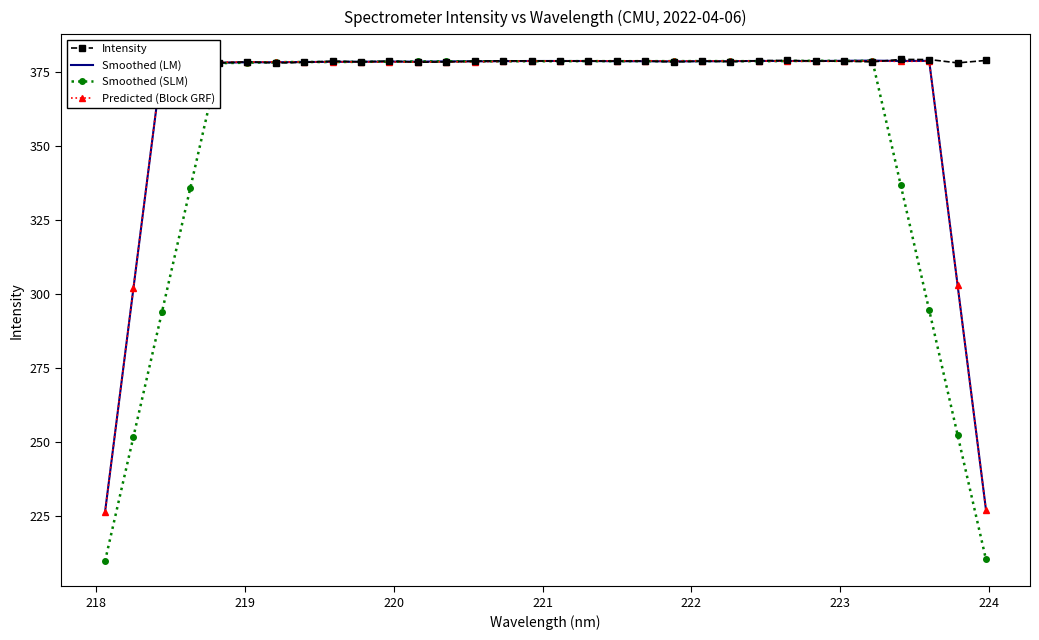

What is the minimum value for Predicted (Block GRF)?

226.4